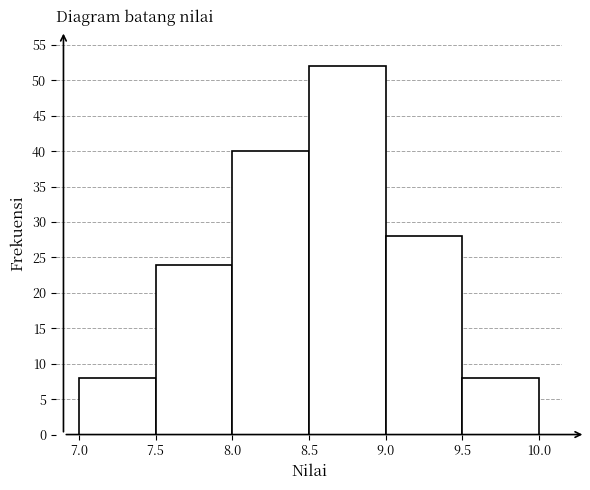

Reading left to right, list every bar in this chart as the range it spans on the x-axis followed by its height. The values are not printed on the chart, so give them approximately, as read against the axis.

7.0 to 7.5: 8
7.5 to 8.0: 24
8.0 to 8.5: 40
8.5 to 9.0: 52
9.0 to 9.5: 28
9.5 to 10.0: 8